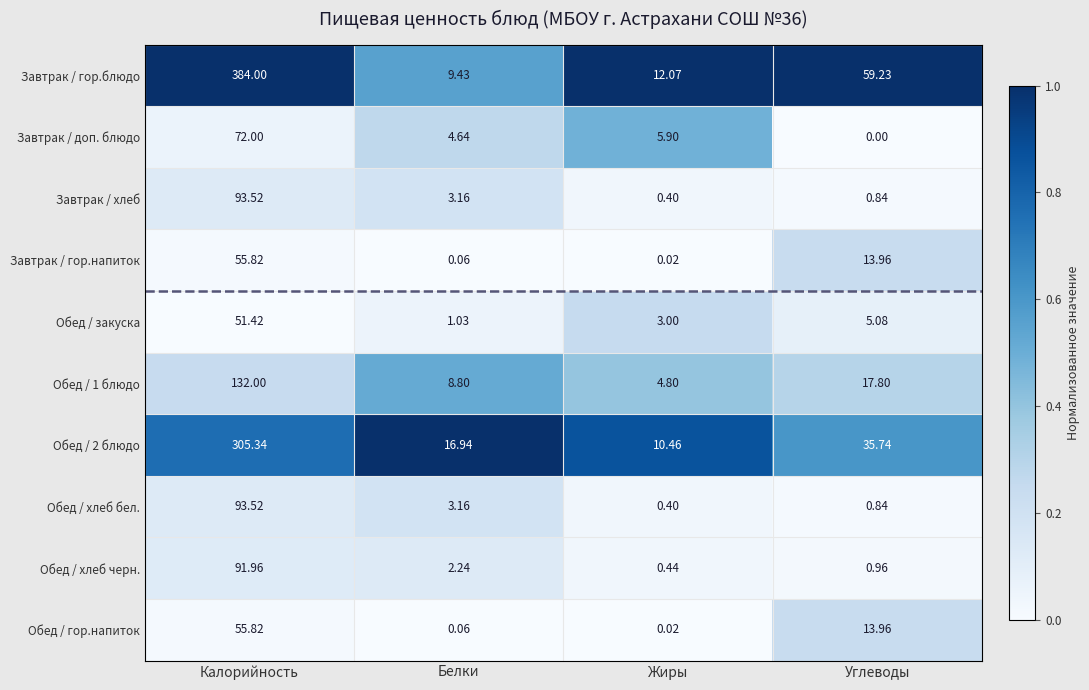

Which series has the largest range (max minus min)?

Завтрак / гор.блюдо